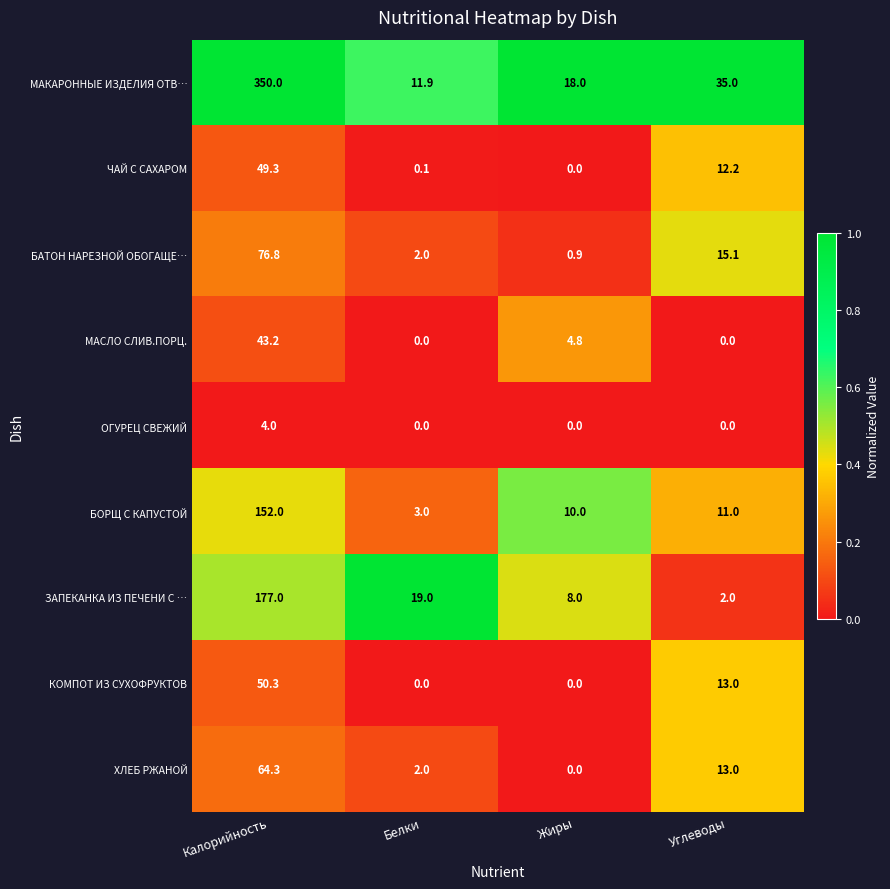

At how many categories does at least one series exceed 0?

4